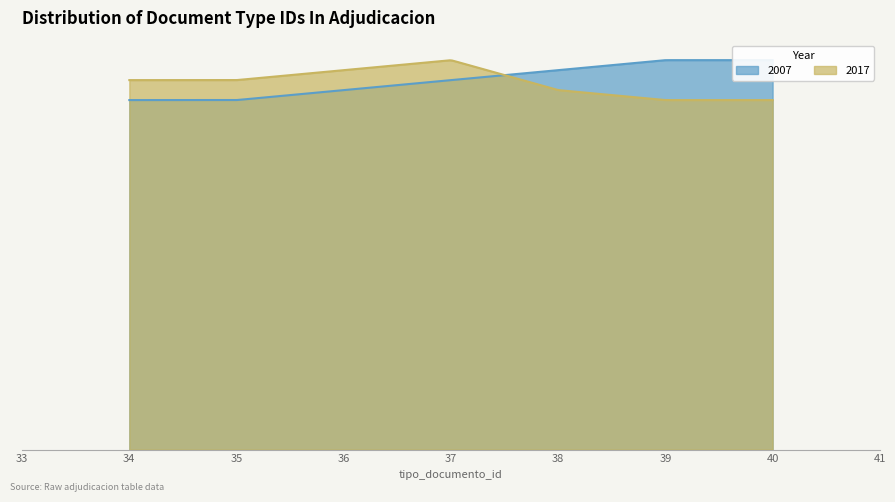

Which series has the widest spread of values?

2007